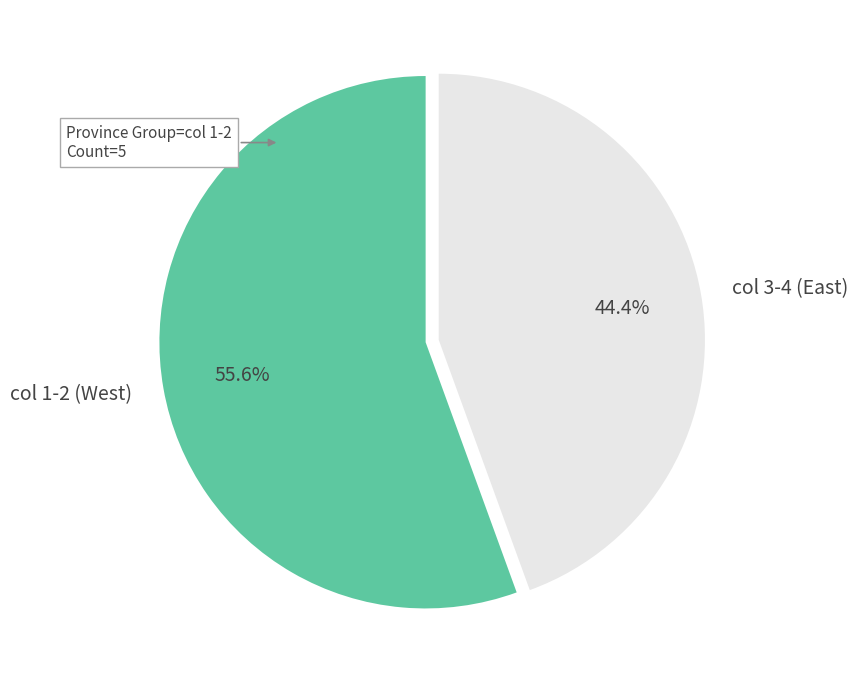

To the nearest percent, what is the difference between the largest and smallest slice percentages?

11%